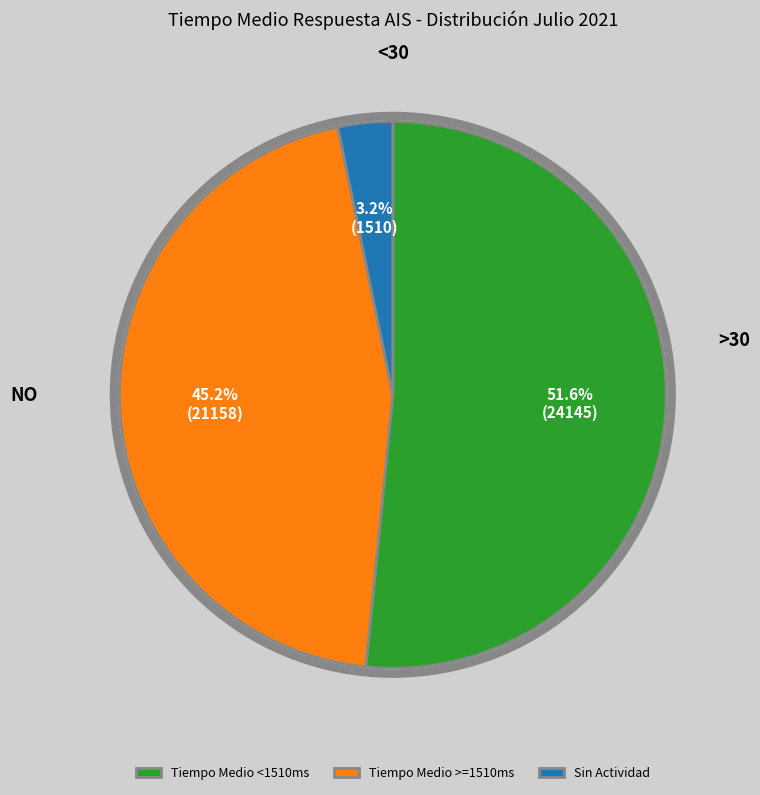

What percentage do Sin Actividad and Tiempo Medio >=1510ms together represent?

48.4%